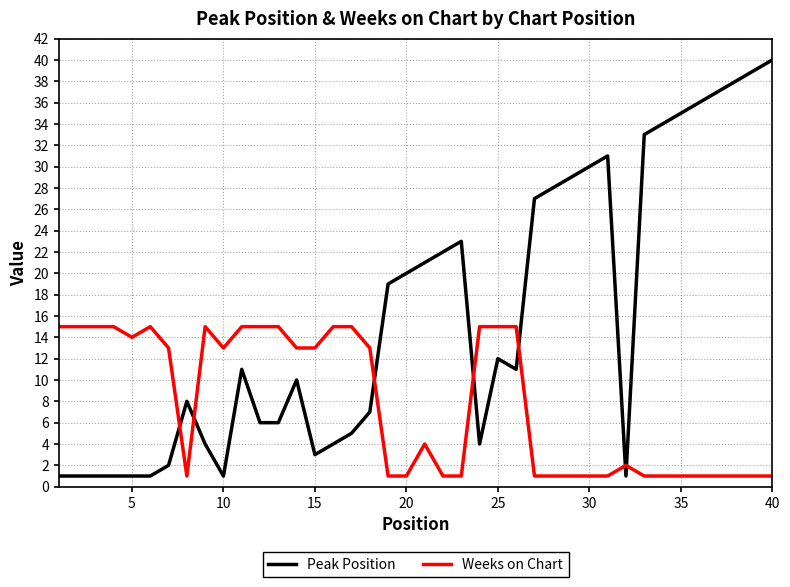

List the series in order of their peak value, lowest first.

Weeks on Chart, Peak Position